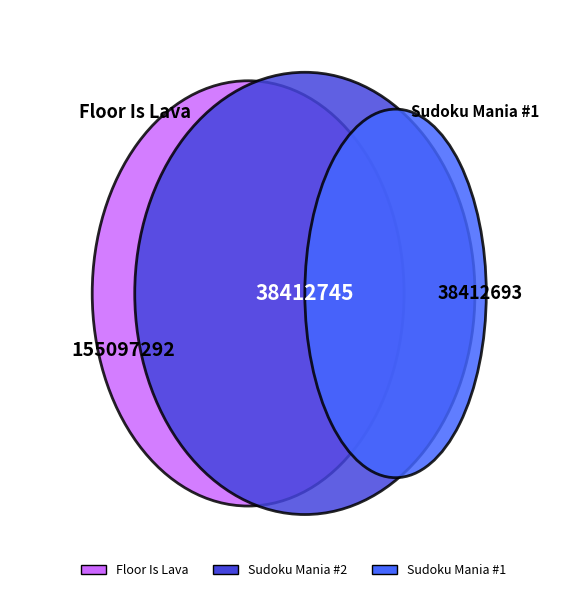

To the nearest percent, what portion does Sudoku Mania #1 represent?

17%